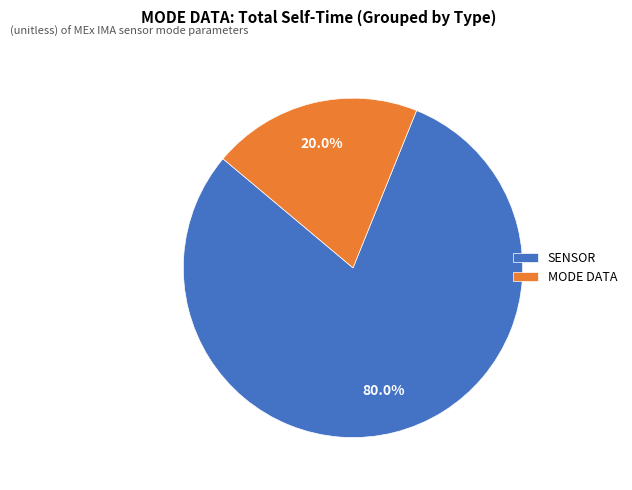

Which slice represents more than half of the pie?

SENSOR